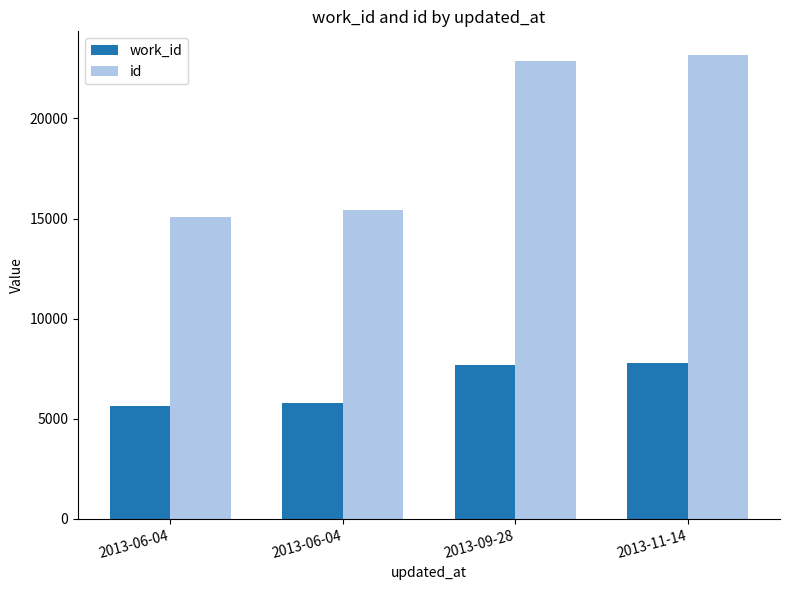

How many data points does each series have?

4